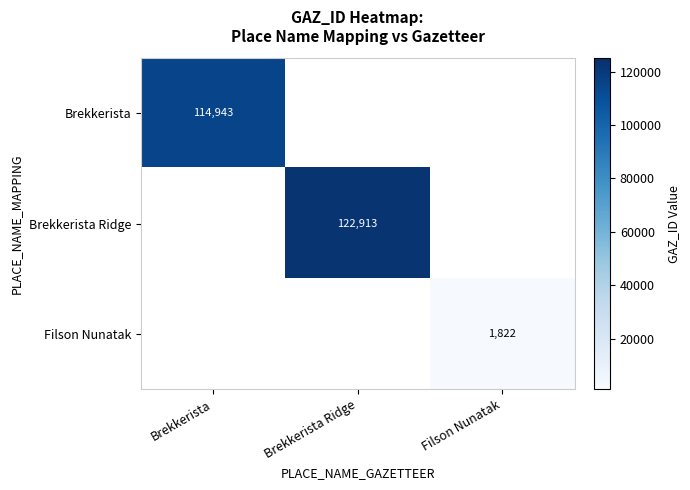

Is it true that Brekkerista Ridge equals 195444 at Brekkerista Ridge?

False